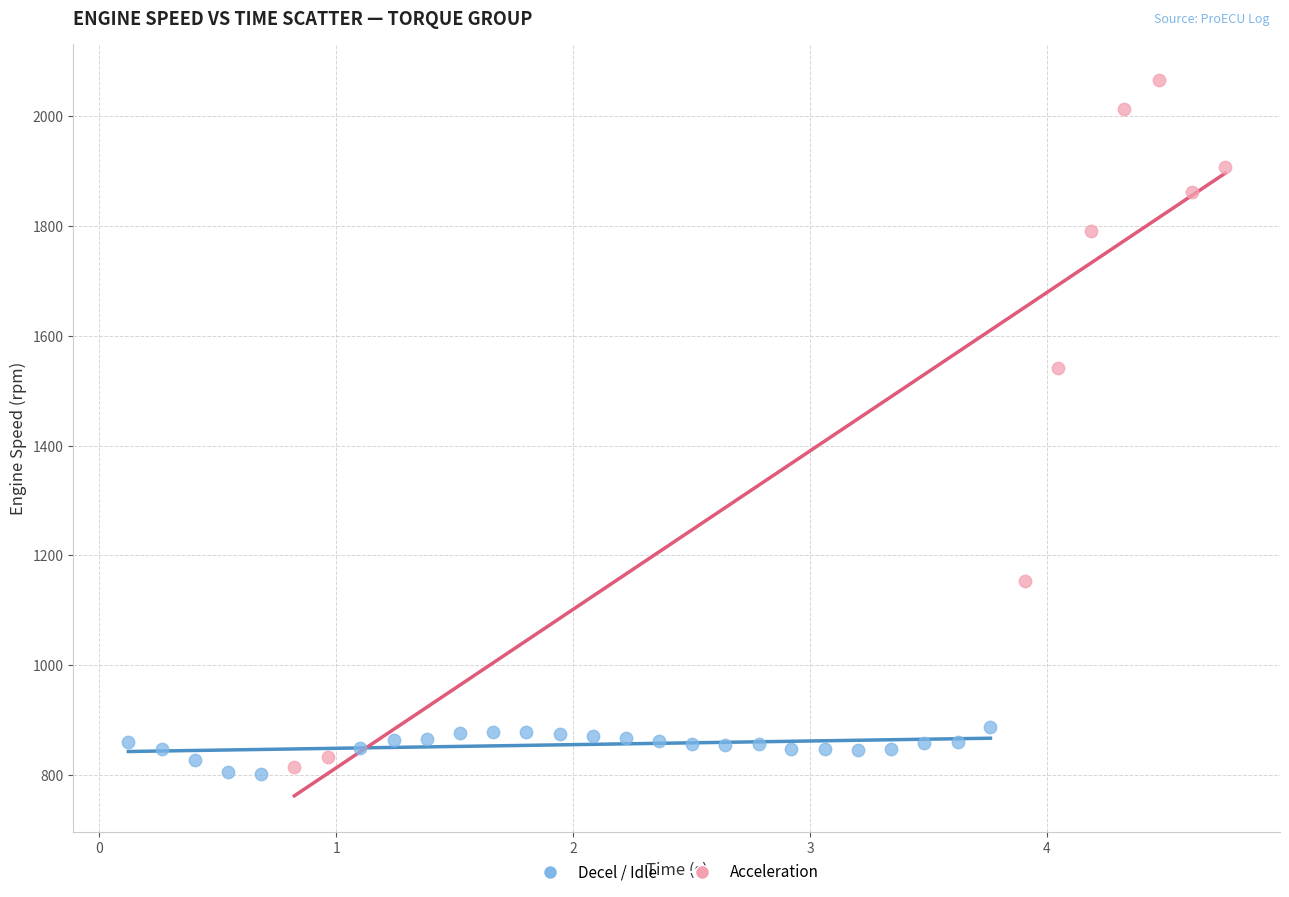

Which series has the widest spread of Y values?

Acceleration